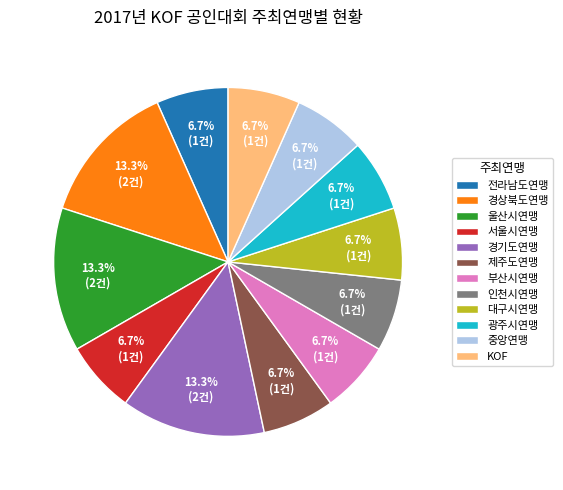

What percentage do 광주시연맹 and 울산시연맹 together represent?

20.0%